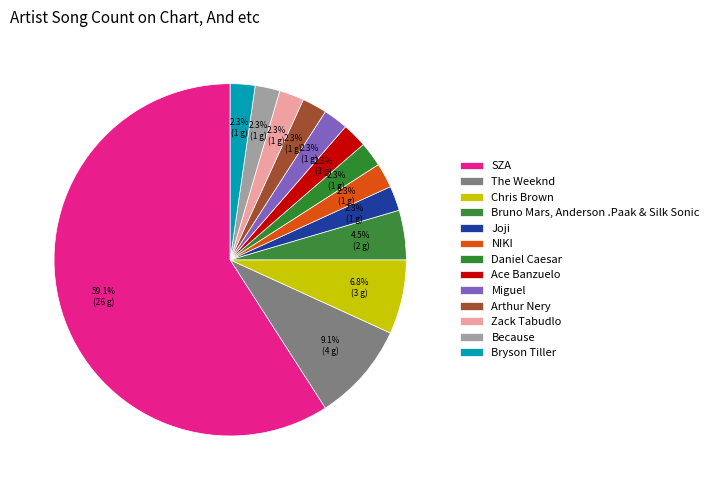

How many segments does this pie chart have?

13